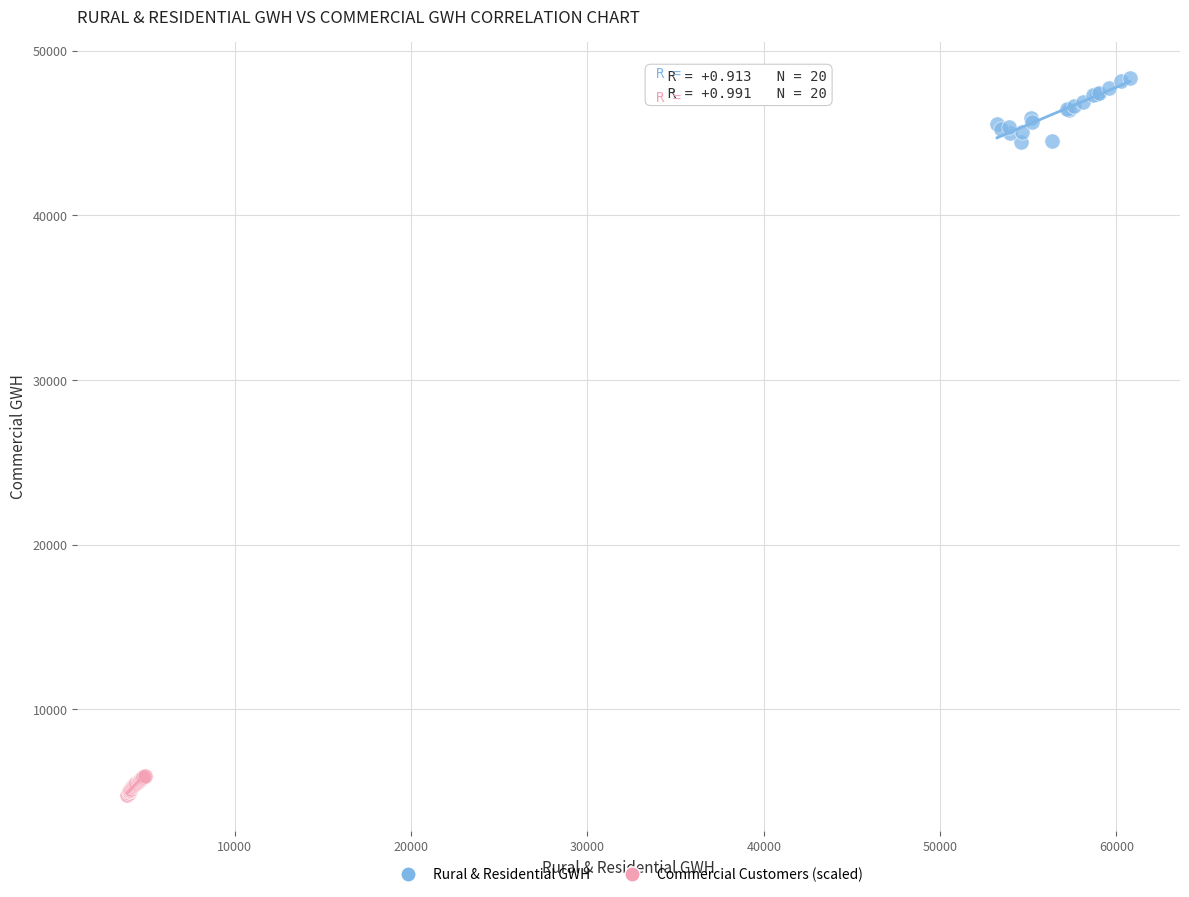

What are all the series names shown in the legend?

Rural & Residential GWH, Commercial Customers (scaled)